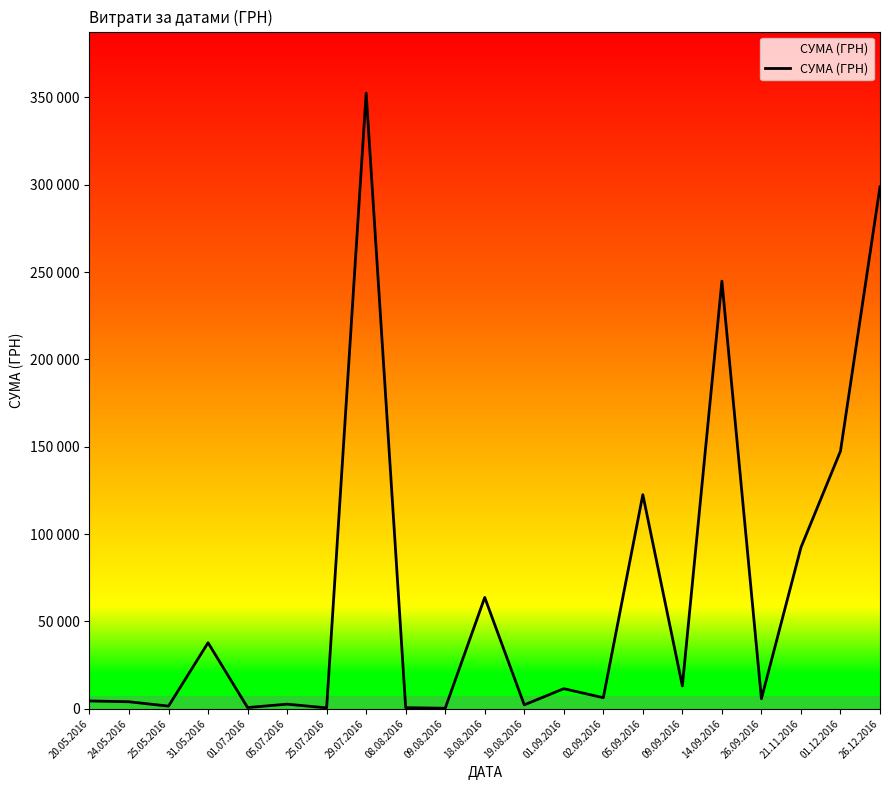

Reading left to right, extract all data points from this chart.

20.05.2016=4455.0	24.05.2016=3986.8	25.05.2016=1500.4	31.05.2016=37771.5	01.07.2016=691.2	05.07.2016=2613.4	25.07.2016=488.2	29.07.2016=352459.9	08.08.2016=609.0	09.08.2016=288.8	18.08.2016=63730.0	19.08.2016=2216.9	01.09.2016=11478.0	02.09.2016=6326.1	05.09.2016=122554.9	09.09.2016=13063.5	14.09.2016=244838.2	26.09.2016=5739.2	21.11.2016=92323.5	01.12.2016=147487.0	26.12.2016=298836.3